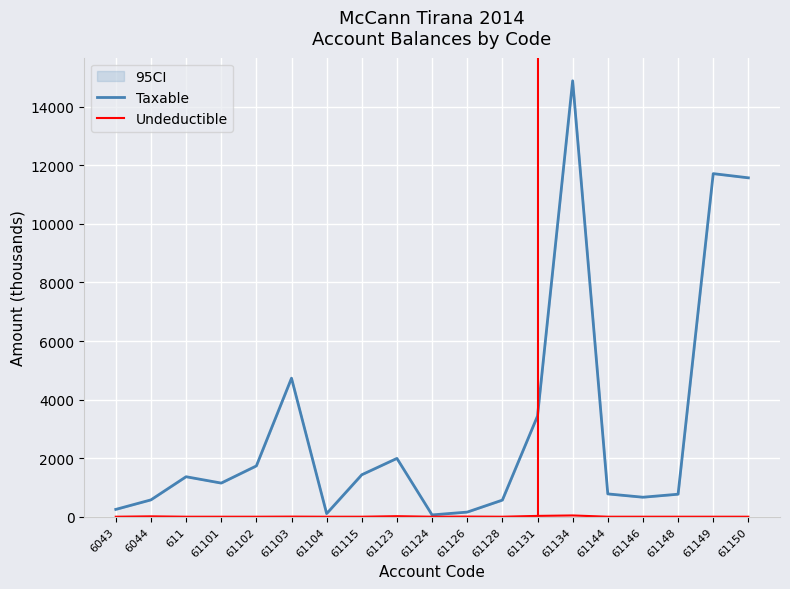

True or false: Undeductible and Taxable intersect in this chart.

False